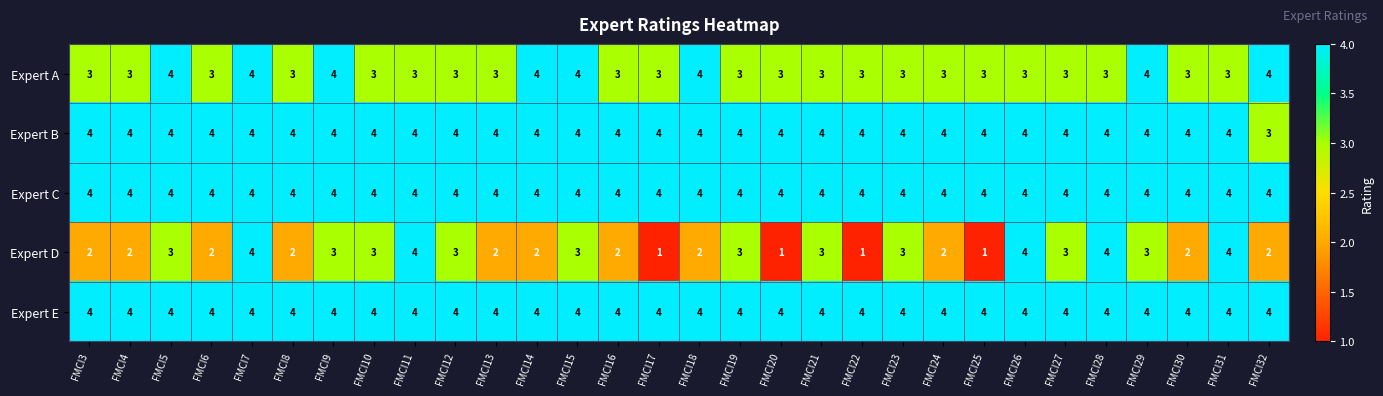

What is the sum of all Expert C values?

120